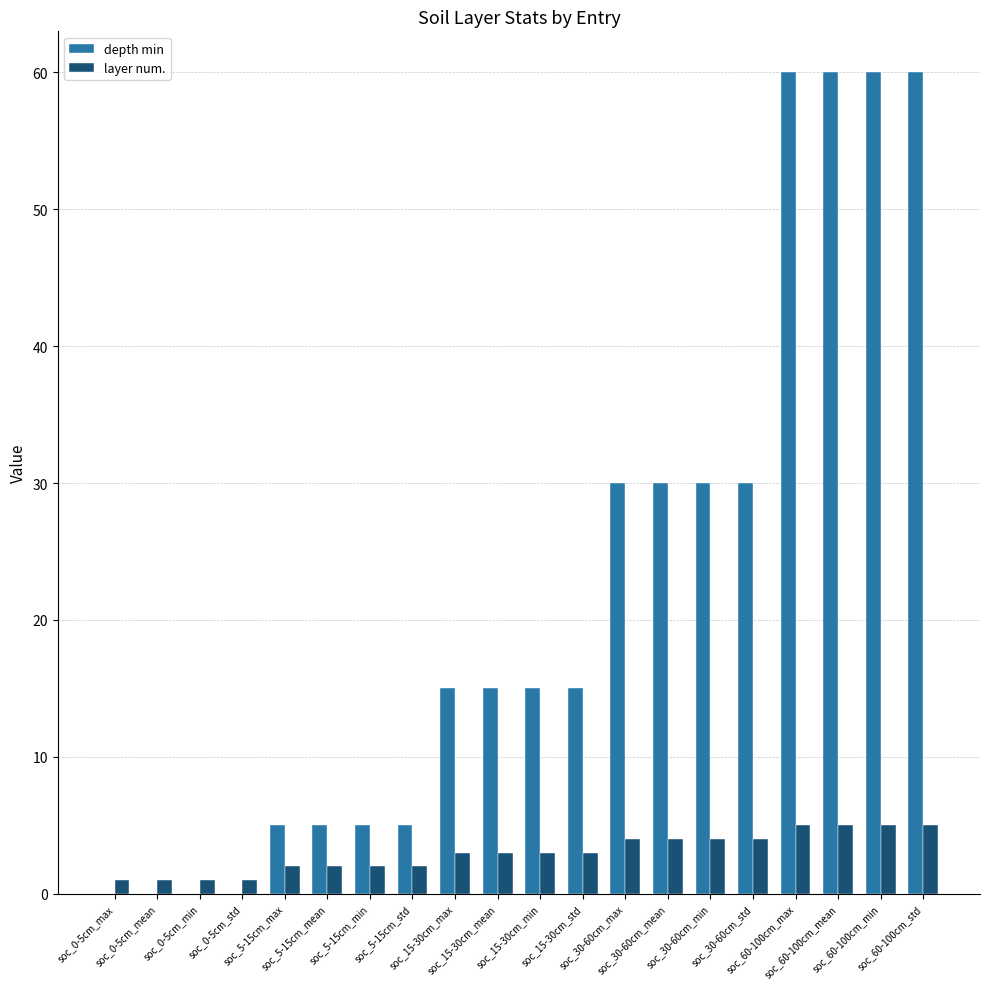

What is the spread (max minus min) of values at soc_5-15cm_max?

3